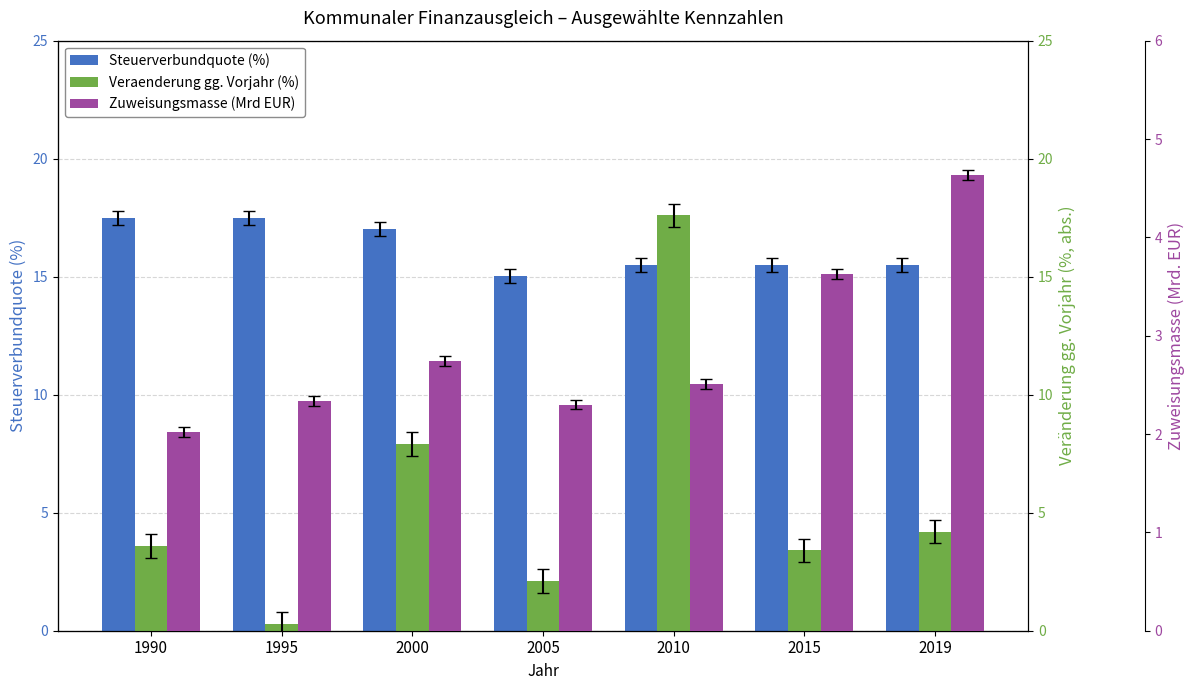

What is the difference between the Steuerverbundquote (%) values at 2005 and 2000?

2.0